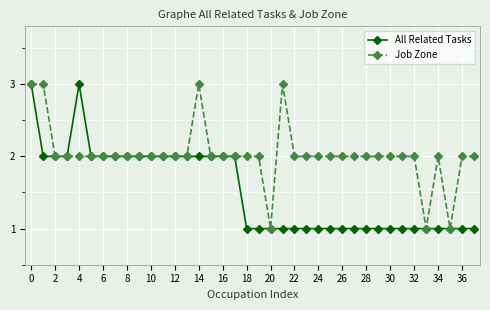

What is the maximum value for All Related Tasks?

3